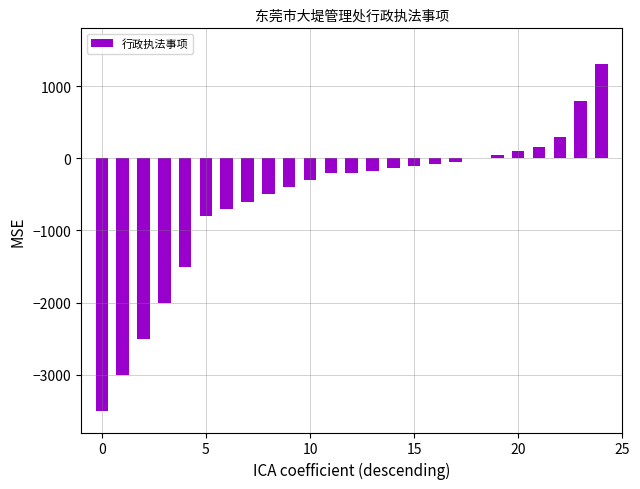

Reading right to left, transcribe all the data shown in this chart.

1300	800	300	150	100	50	0	-50	-80	-110	-140	-170	-200	-200	-300	-400	-500	-600	-700	-800	-1500	-2000	-2500	-3000	-3500